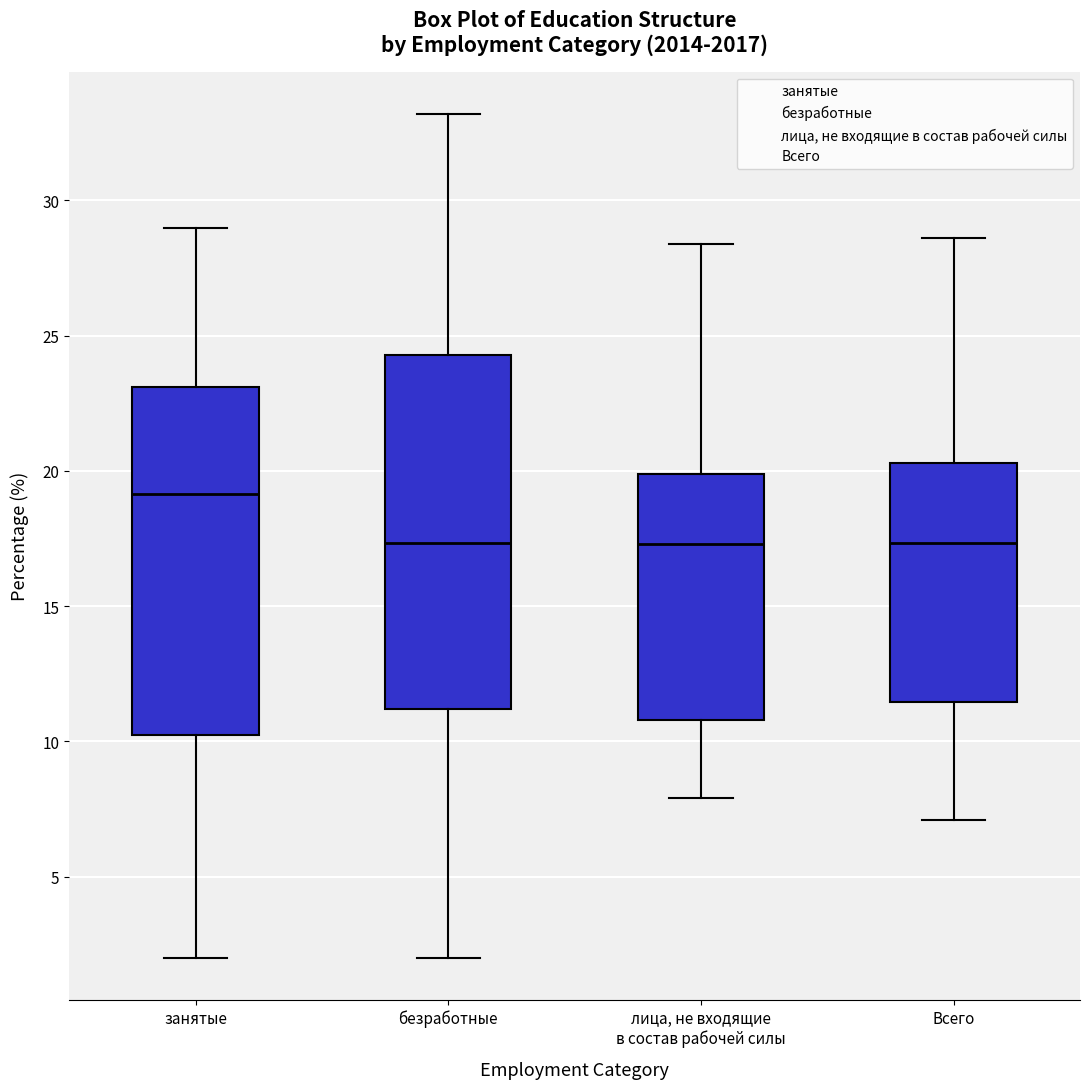

Where is the lower edge of the box for занятые on the y-axis? The values are not printed on the chart, so give them approximately, as read against the axis.

10.5